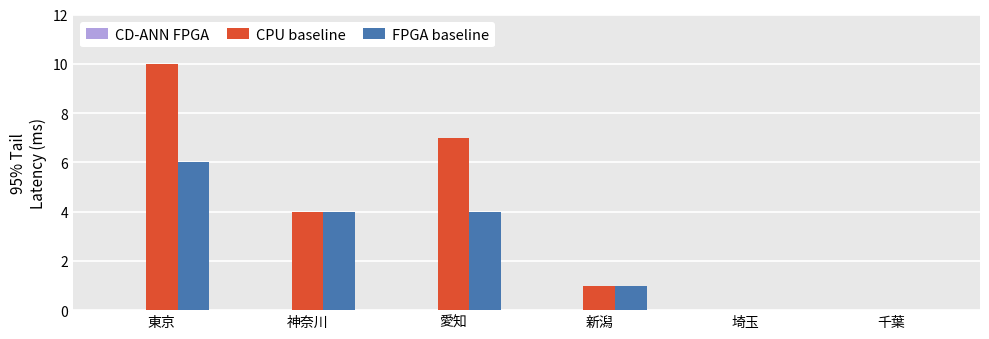

Which series has the largest total across all categories?

CPU baseline